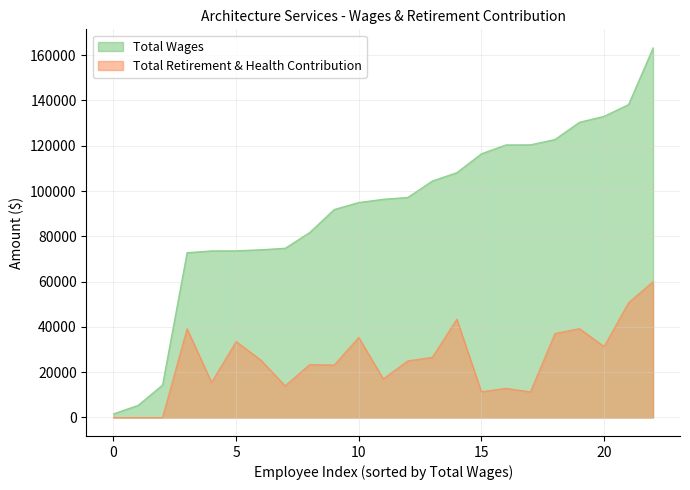

How many interior local valleys does the Total Retirement & Health Contribution series have?

7